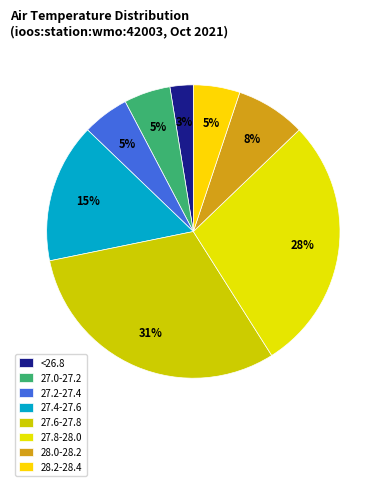

How many slices are in this pie chart?

8